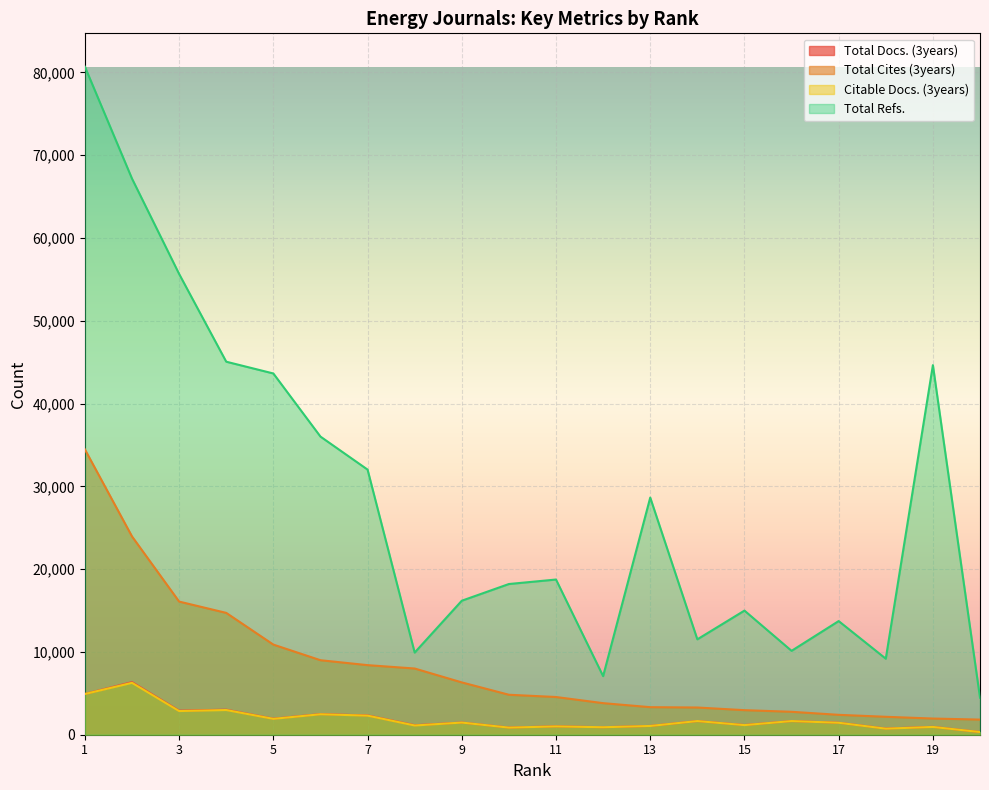

What is the total value across all series at 8?

20183